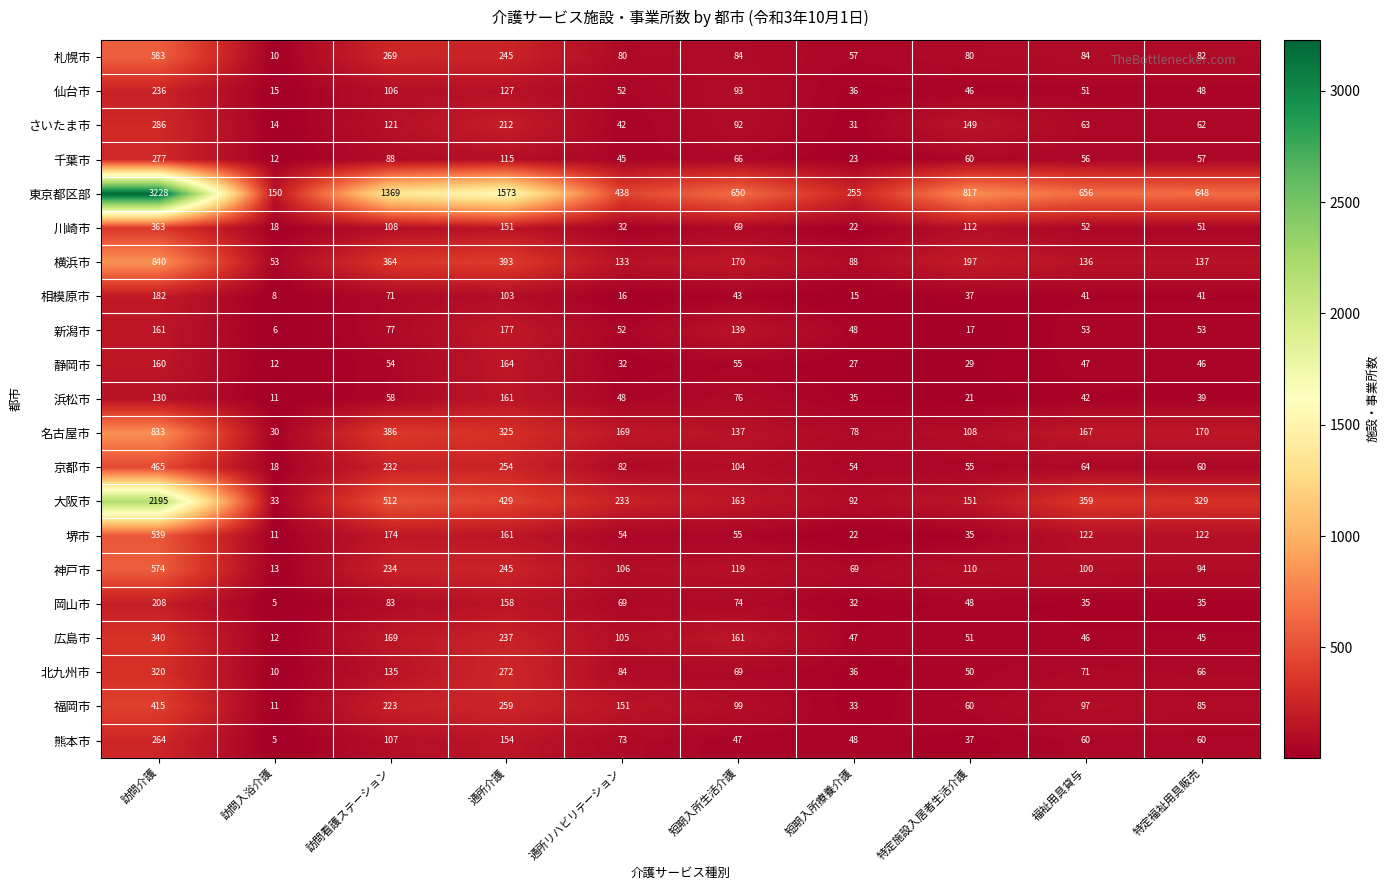

True or false: 京都市 has a value of 240 at 訪問介護.

False